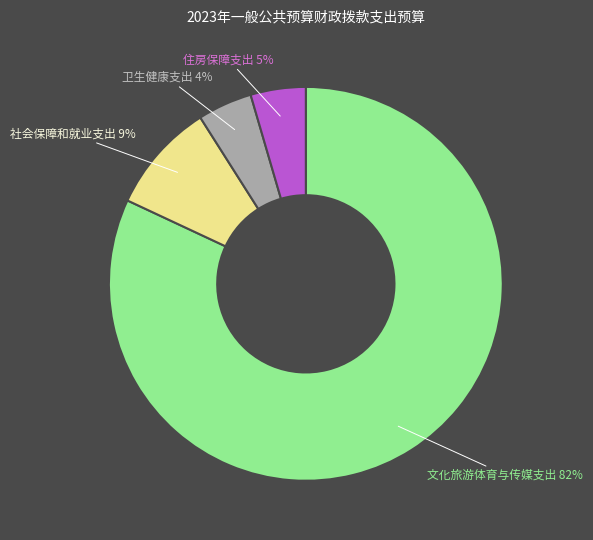

What is the ratio of the value at 文化旅游体育与传媒支出 to the value at 社会保障和就业支出?

9.1